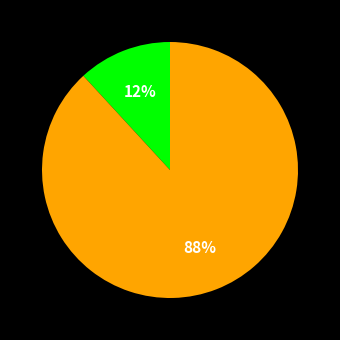

To the nearest percent, what is the average slice percentage?

50%